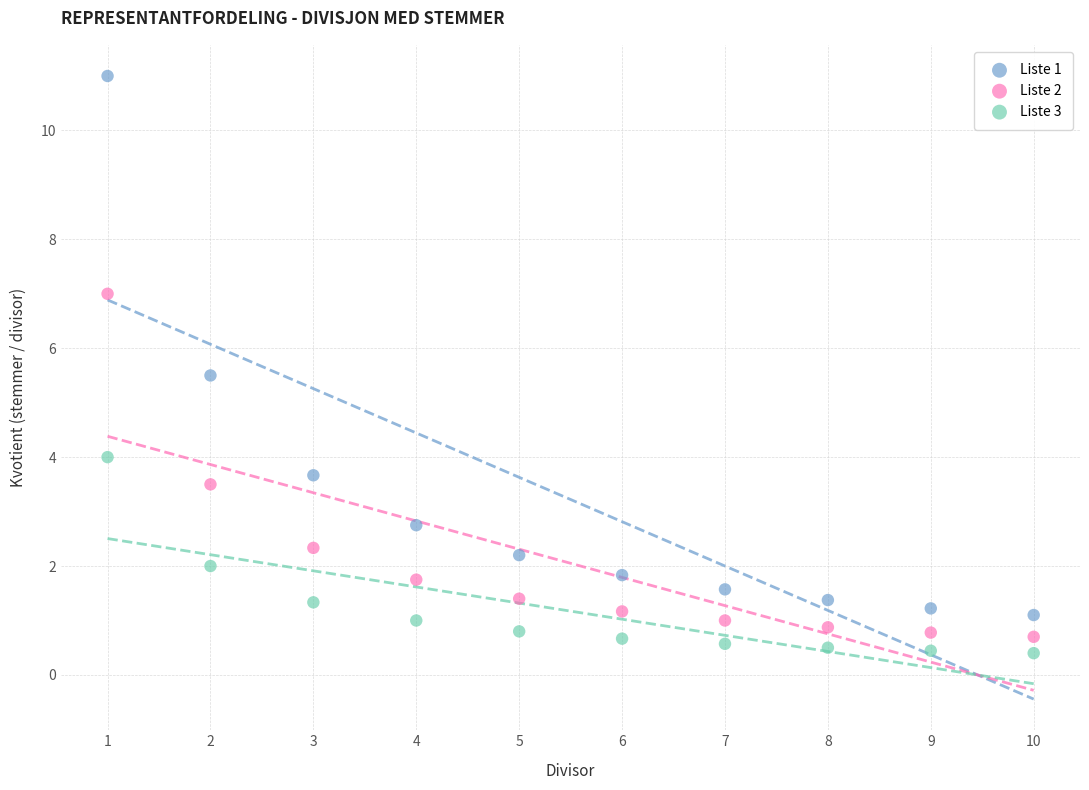

Across all data points, what is the range of Y values (max minus min)?

10.6